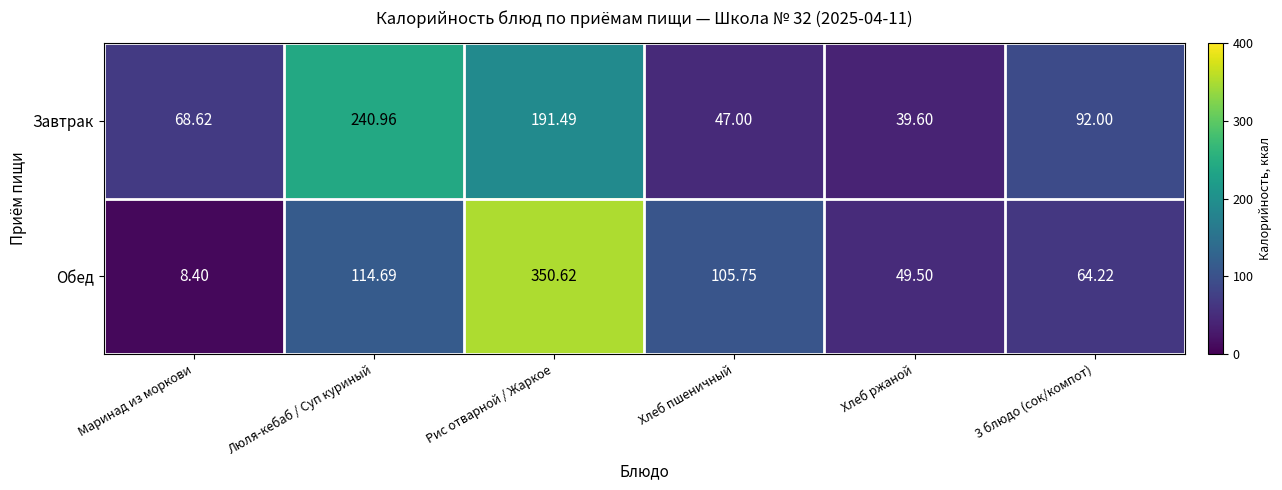

How many series are shown in this chart?

2